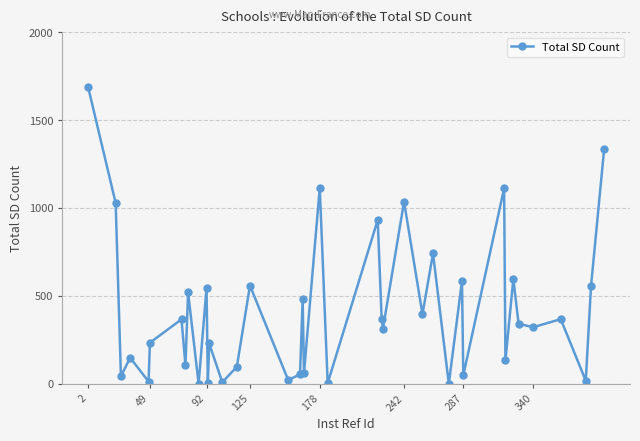

True or false: the data has more than 0 interior local peaks.

True